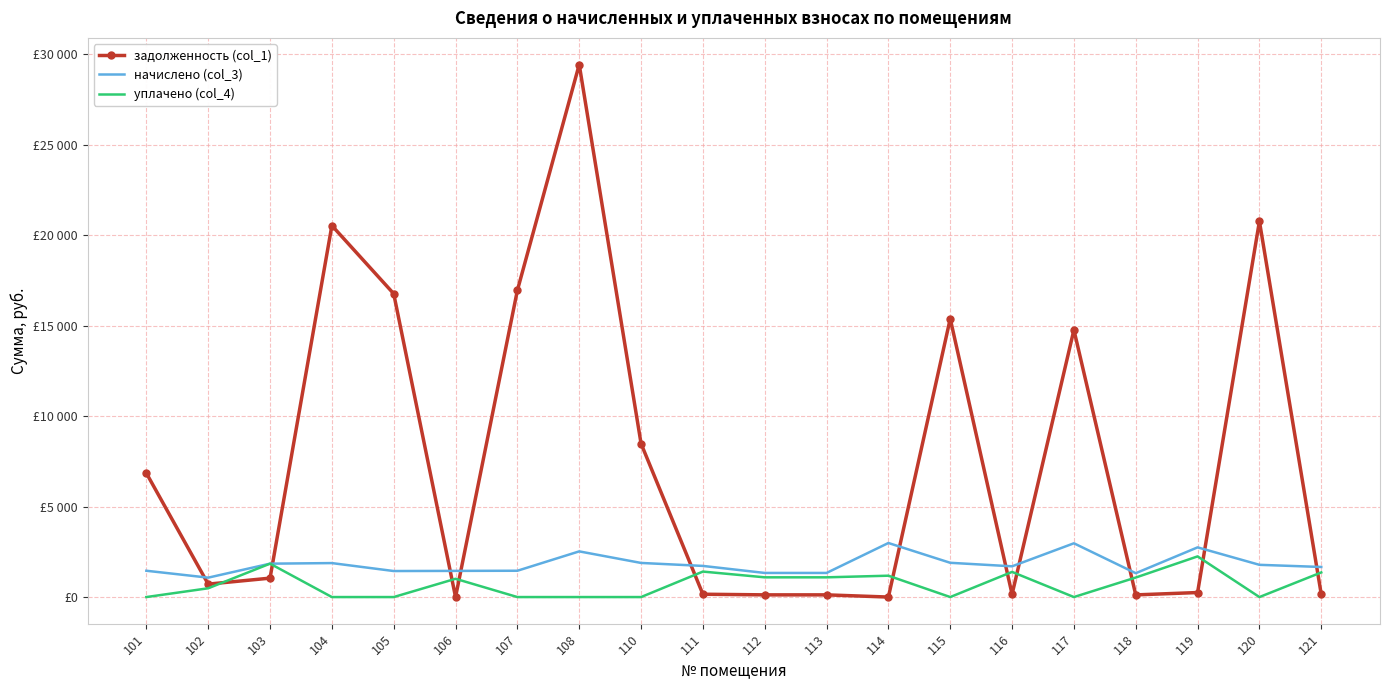

What are all the series names shown in the legend?

задолженность (col_1), начислено (col_3), уплачено (col_4)